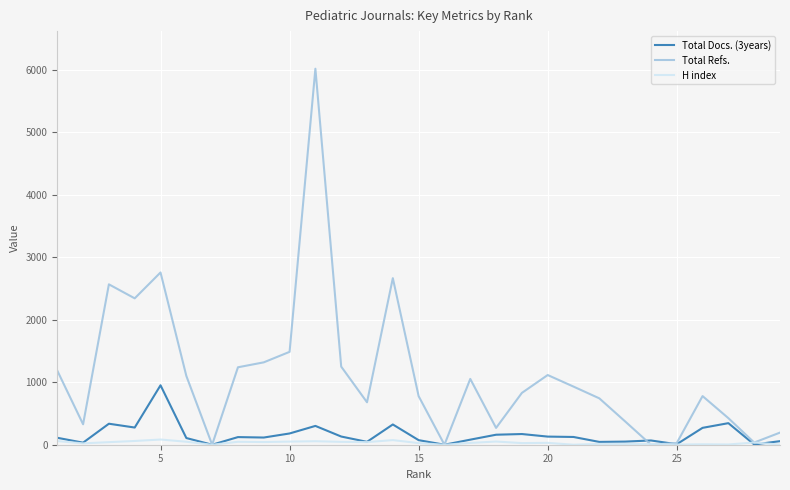

Which series has the largest total across all categories?

Total Refs.